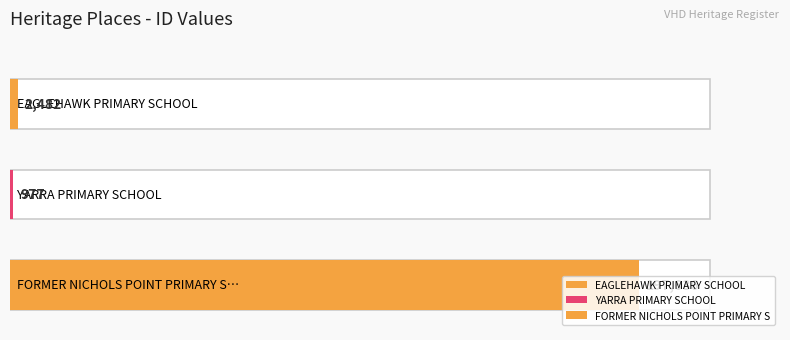

Are the bars grouped side by side (vs. stacked)?

No